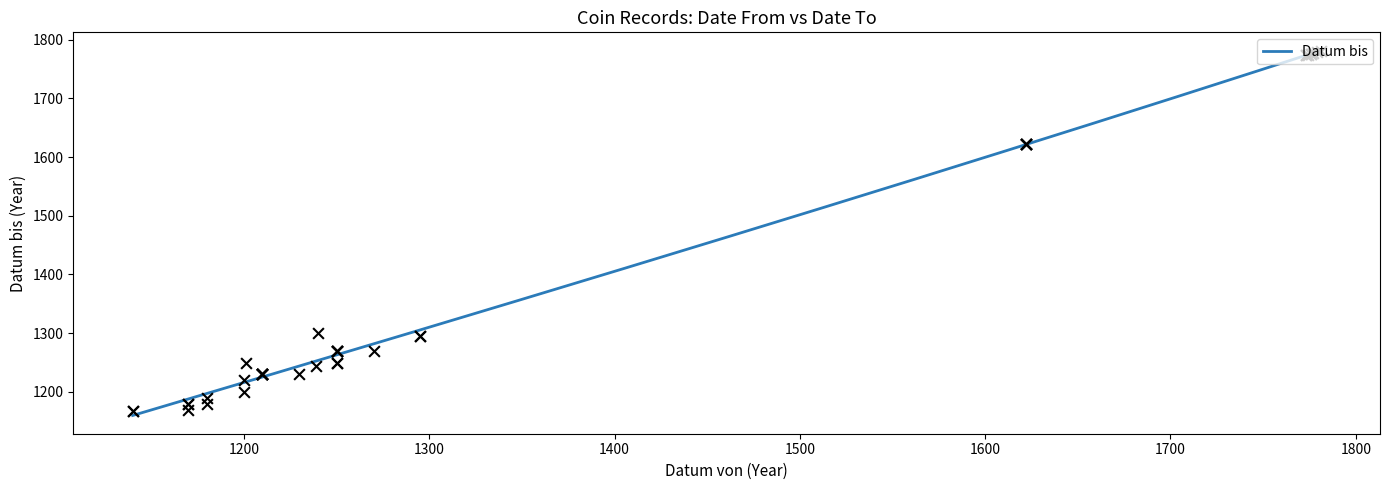

What is the change in value from 1180 to 1201?

+70